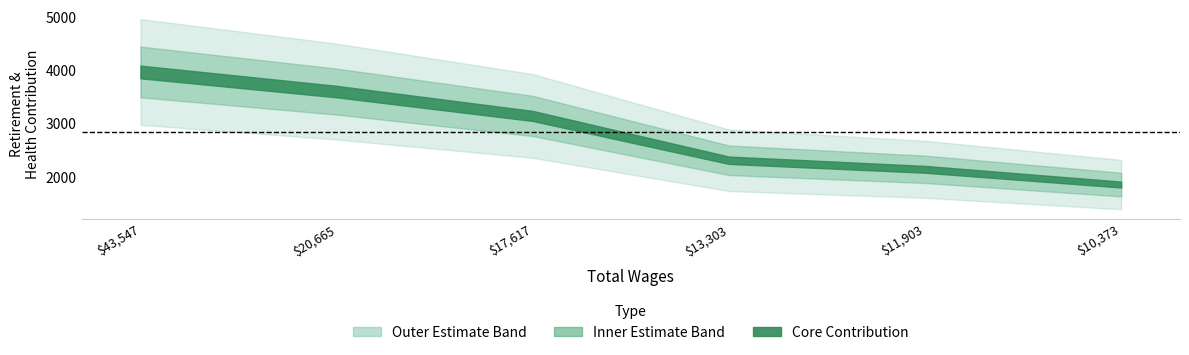

At which label does the data first exceed 3141?

43547.0